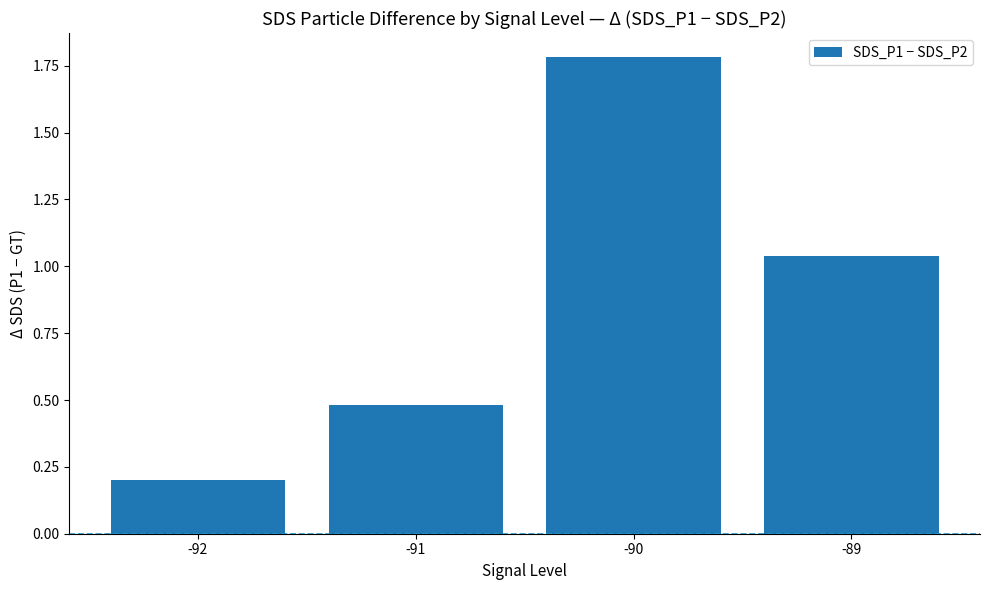

What is the value of the 1st bar from the left?

0.2